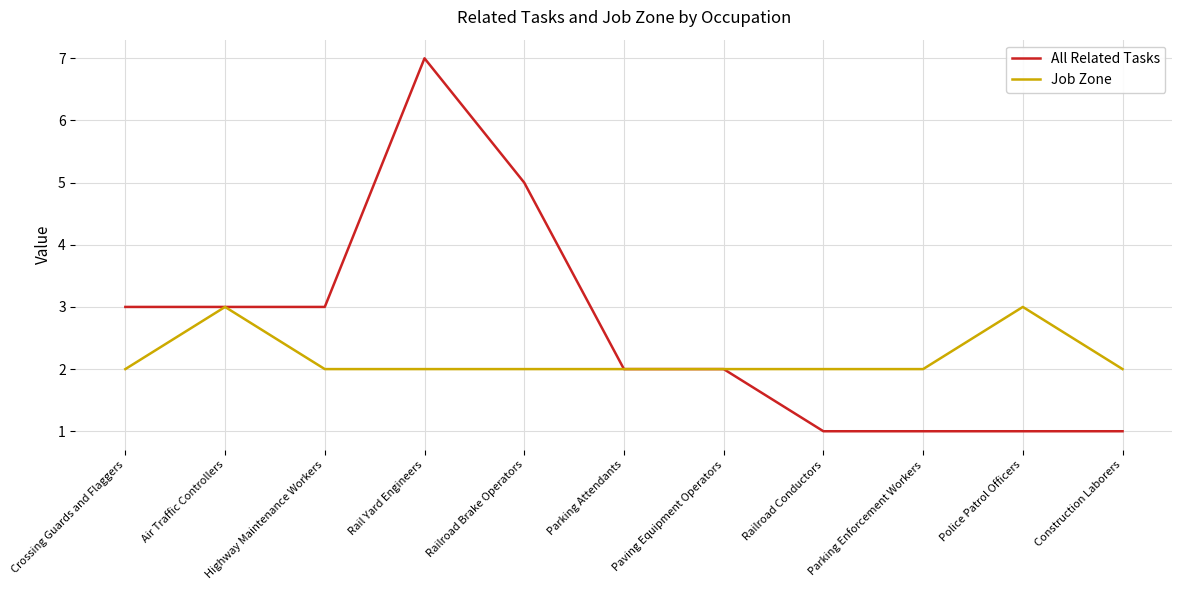

What is the lowest value of the Job Zone series?

2